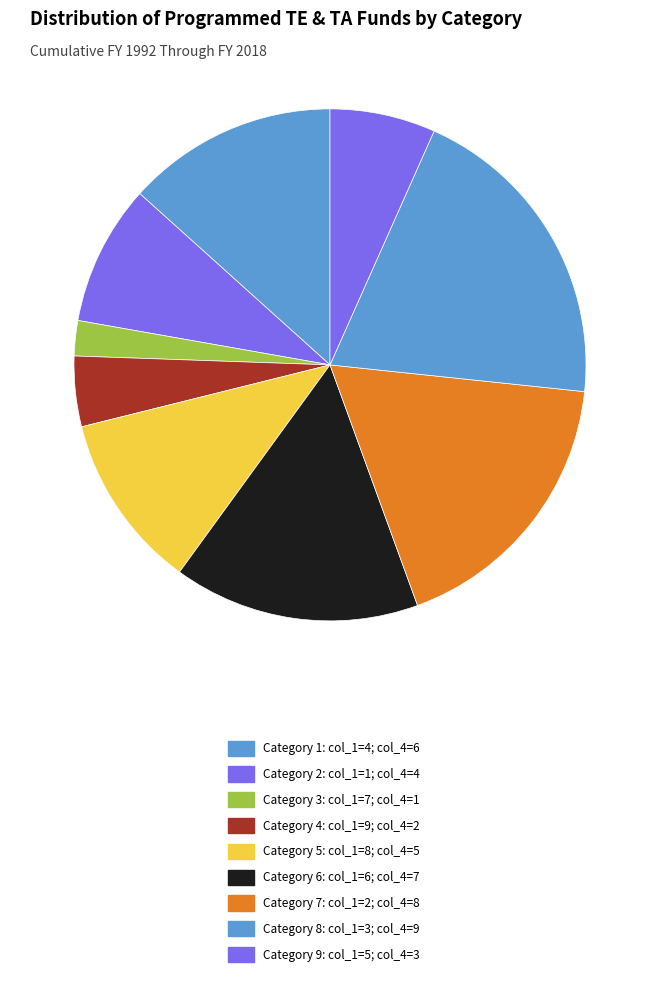

Count the number of slices in the pie.

9